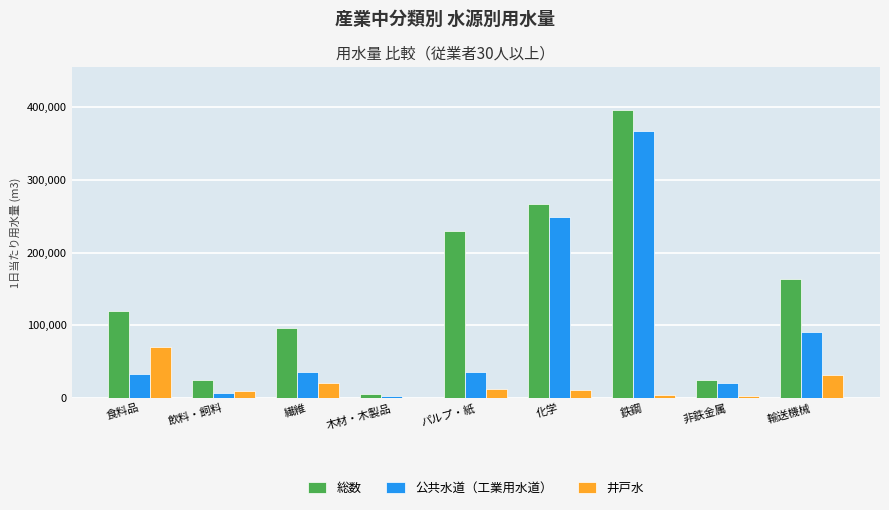

At which category is the sum across all series the highest?

鉄鋼